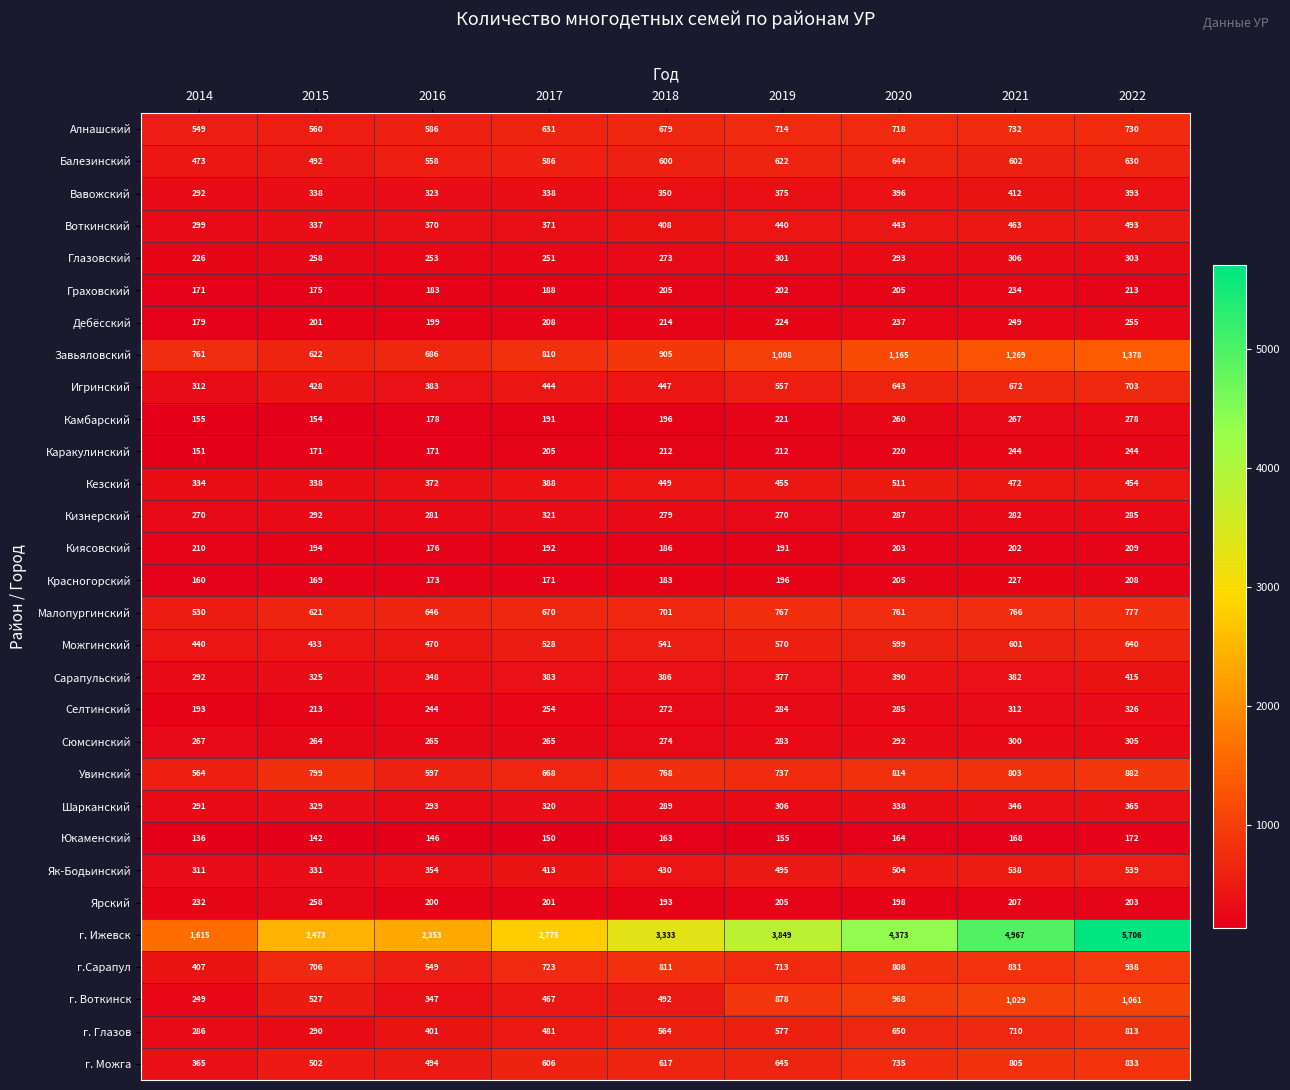

Is the value of г.Сарапул at 2020 greater than the value of Каракулинский at 2019?

Yes